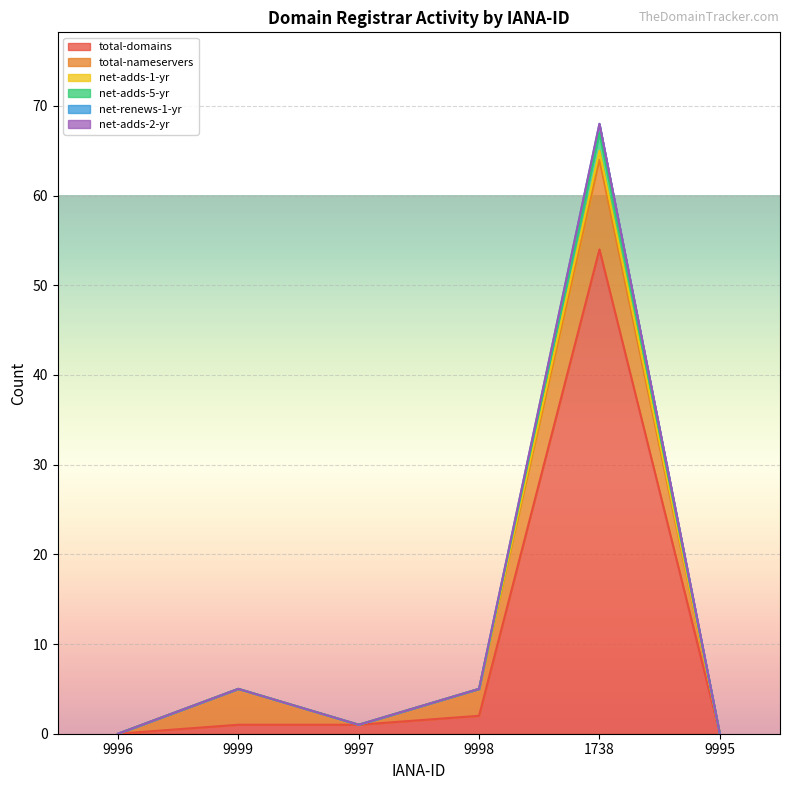

What position from the left is 1738?

5